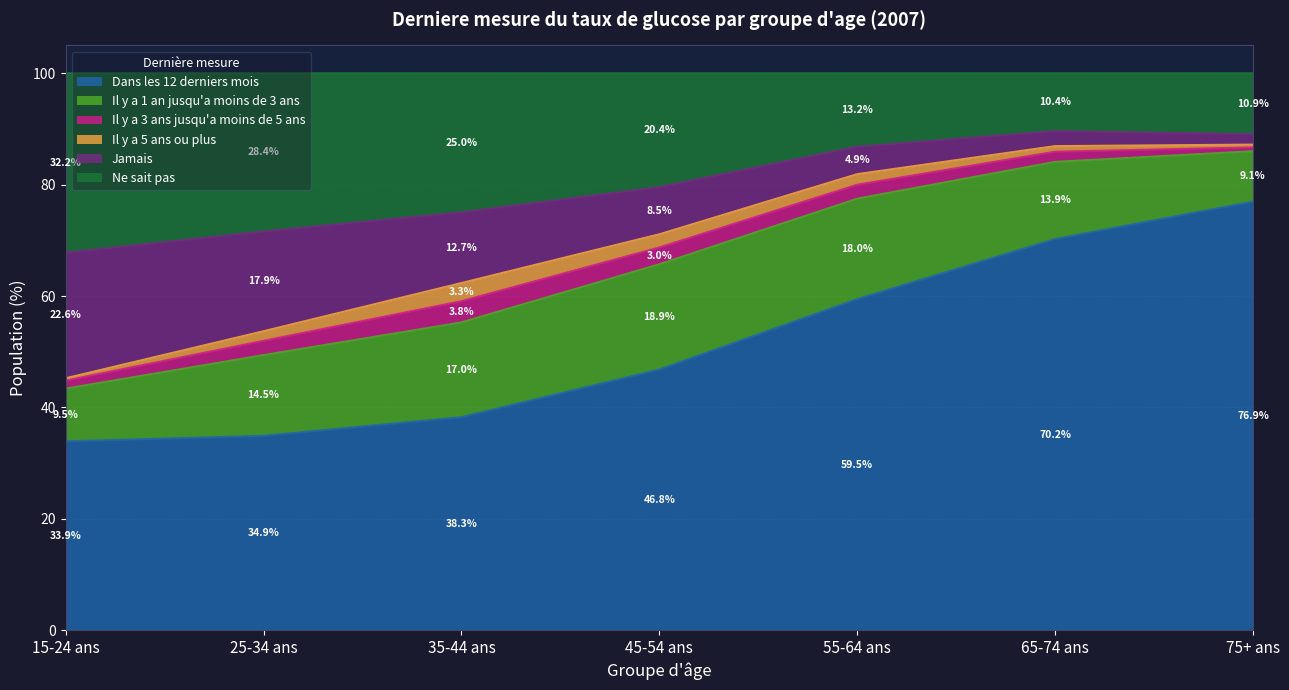

What is the lowest value of the Dans les 12 derniers mois series?

33.9